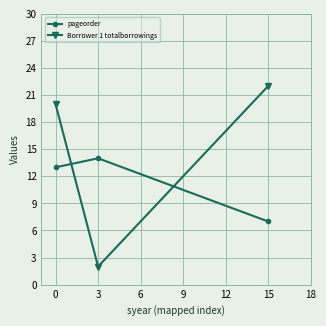

Rank the categories by Borrower 1 totalborrowings value from lowest to highest.

3, 0, 15